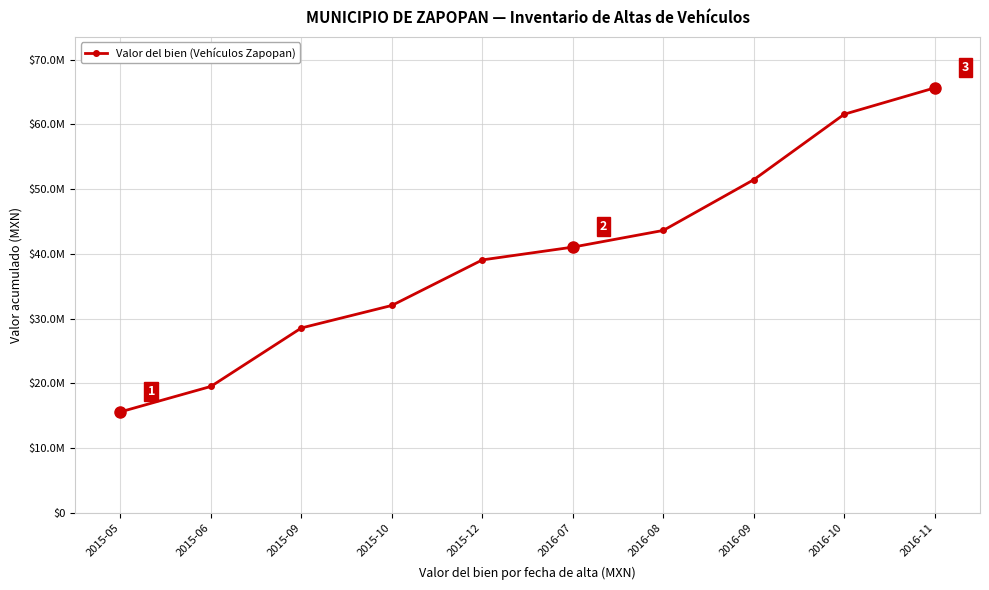

Rank the categories by value from highest to lowest.

2016-11, 2016-10, 2016-09, 2016-08, 2016-07, 2015-12, 2015-10, 2015-09, 2015-06, 2015-05